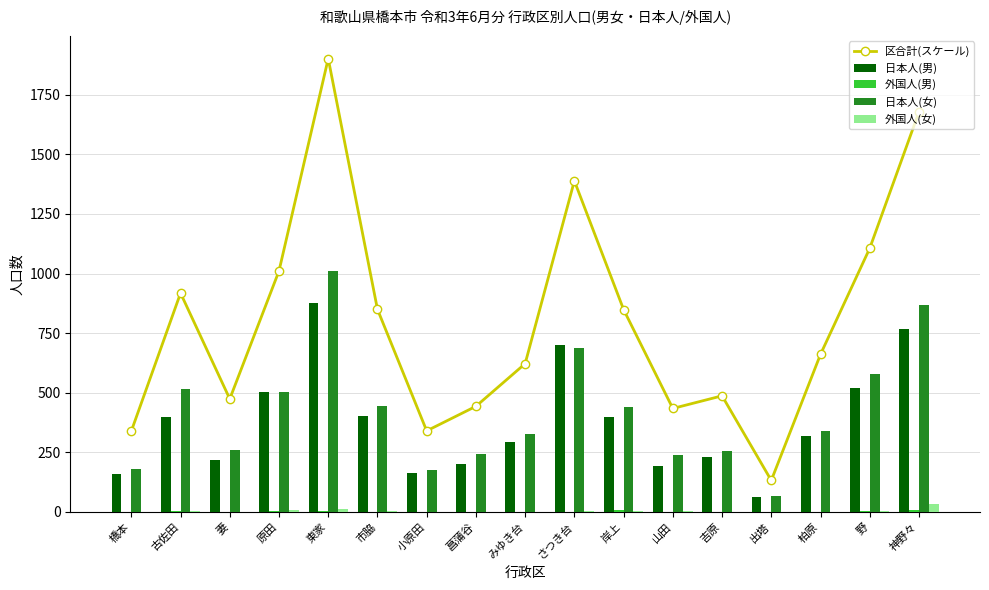

The 日本人(男) series shows 29.5 at 出塔. True or false?

False